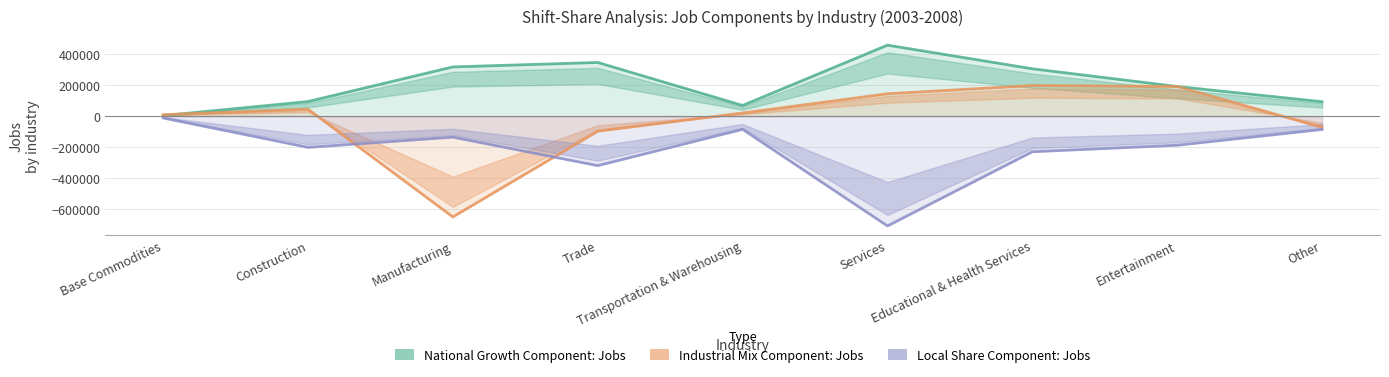

What is the approximate value of Local Share Component: Jobs at Other?

-86117